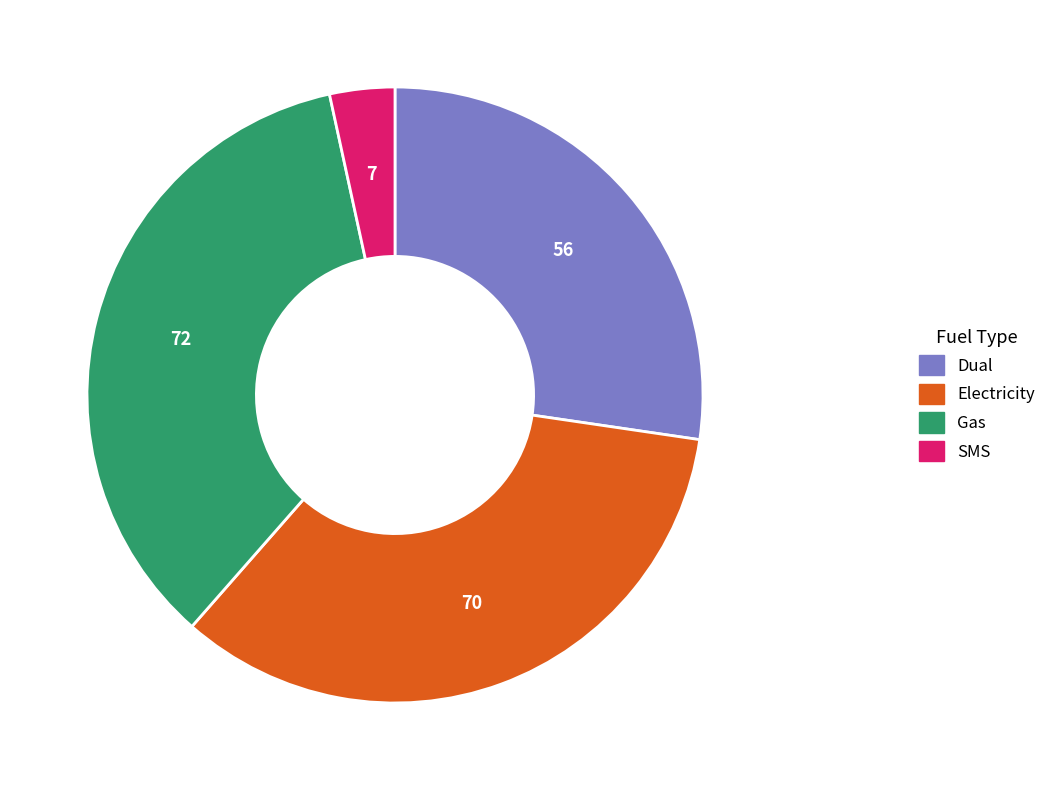

How many slices are in this pie chart?

4